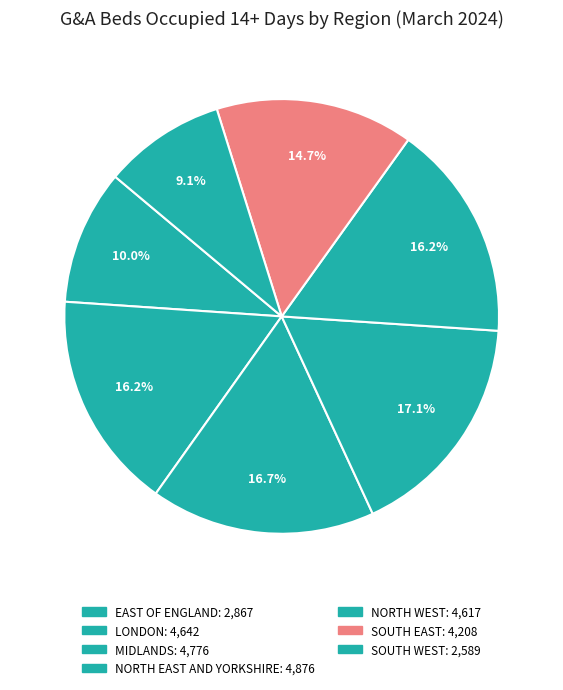

What is the change in value from LONDON to NORTH EAST AND YORKSHIRE?

+234